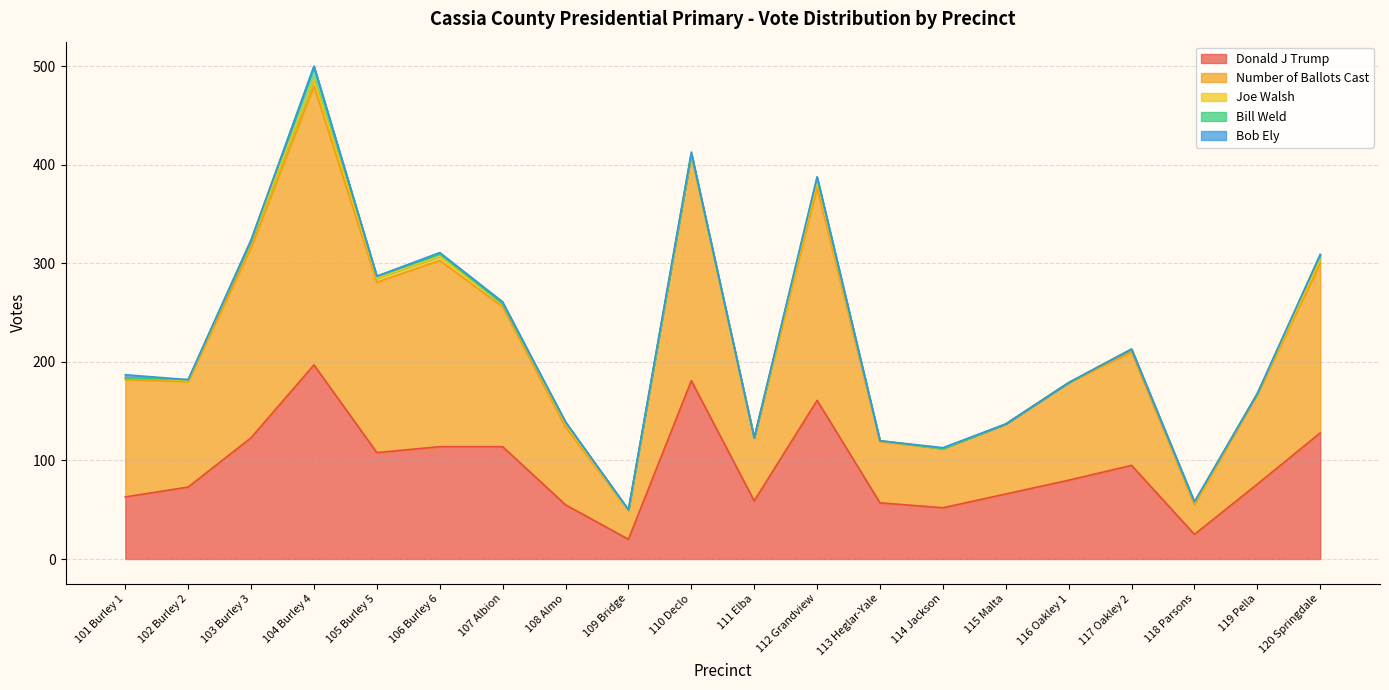

The Donald J Trump series shows 114 at 107 Albion. True or false?

True